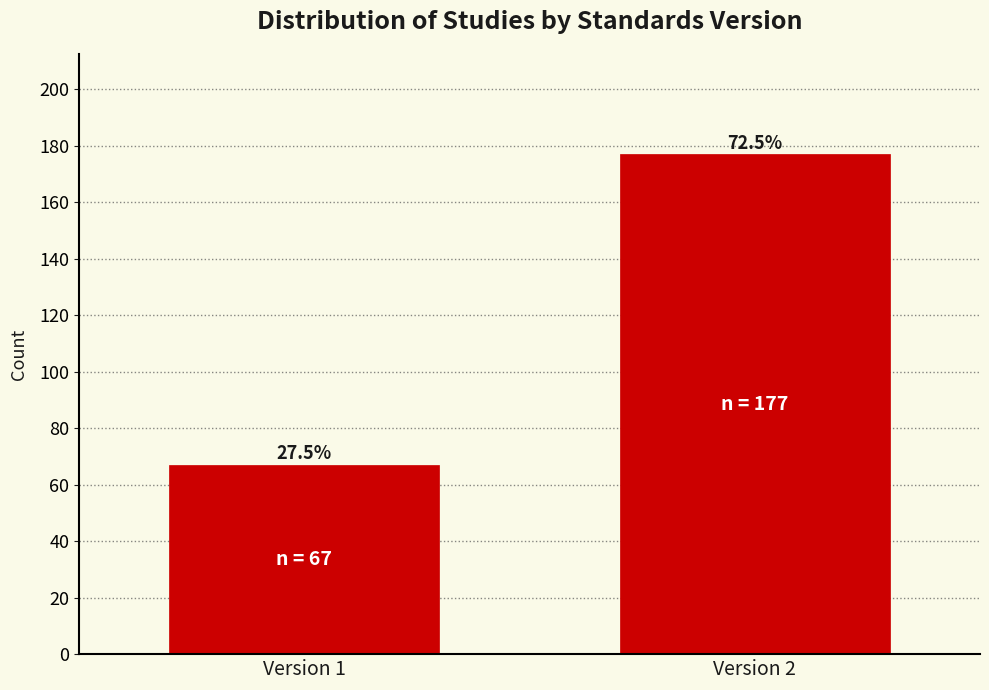

Does the chart contain any negative values?

No